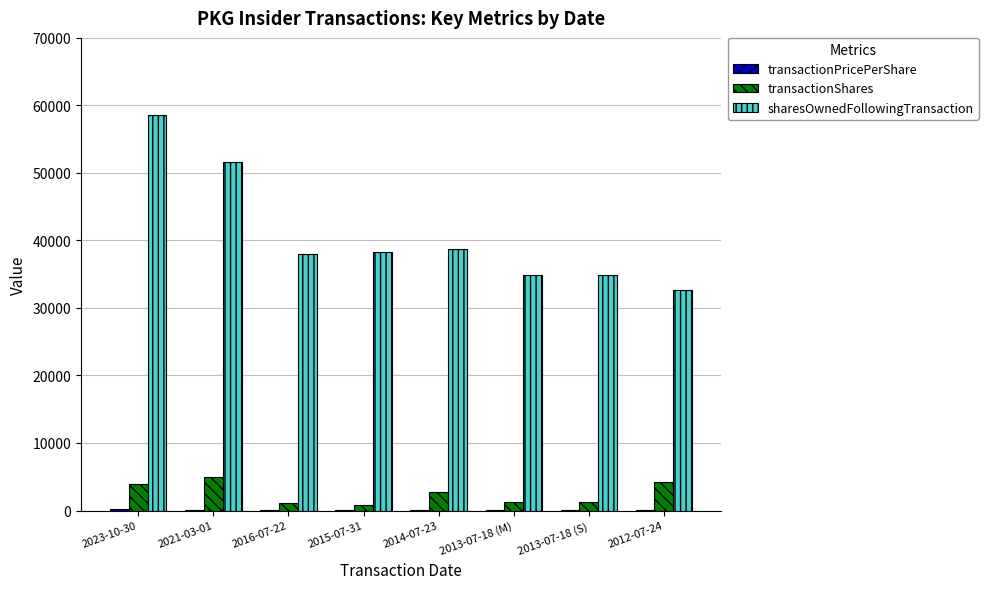

How many groups of bars are there?

8